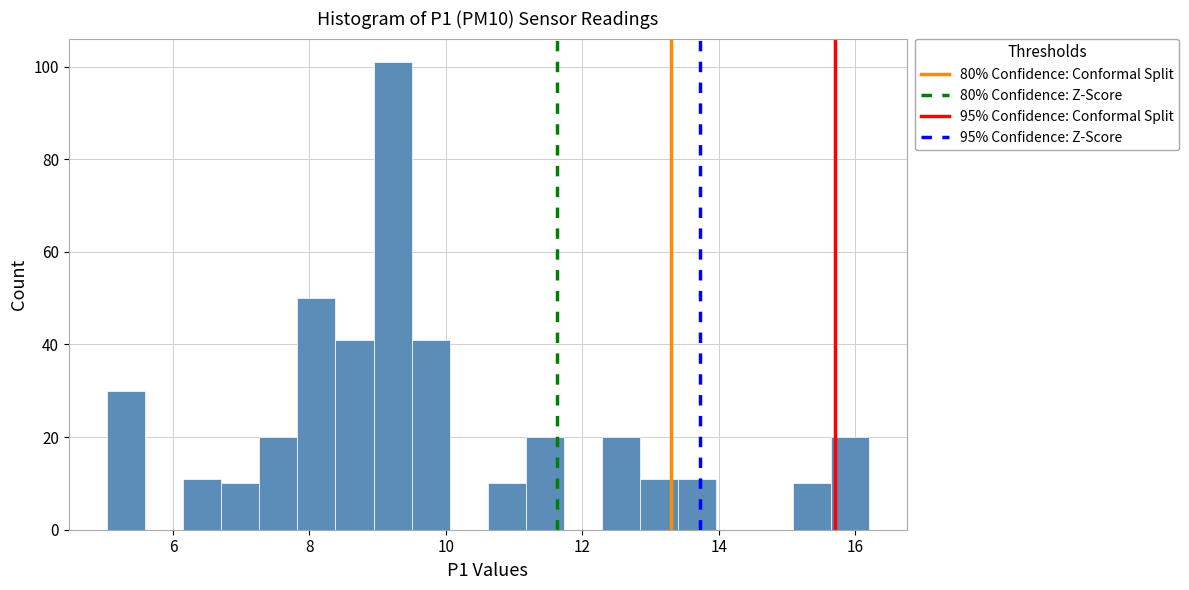

Read against the x-axis, roughly where is the centre of the tallest bar?

9.2